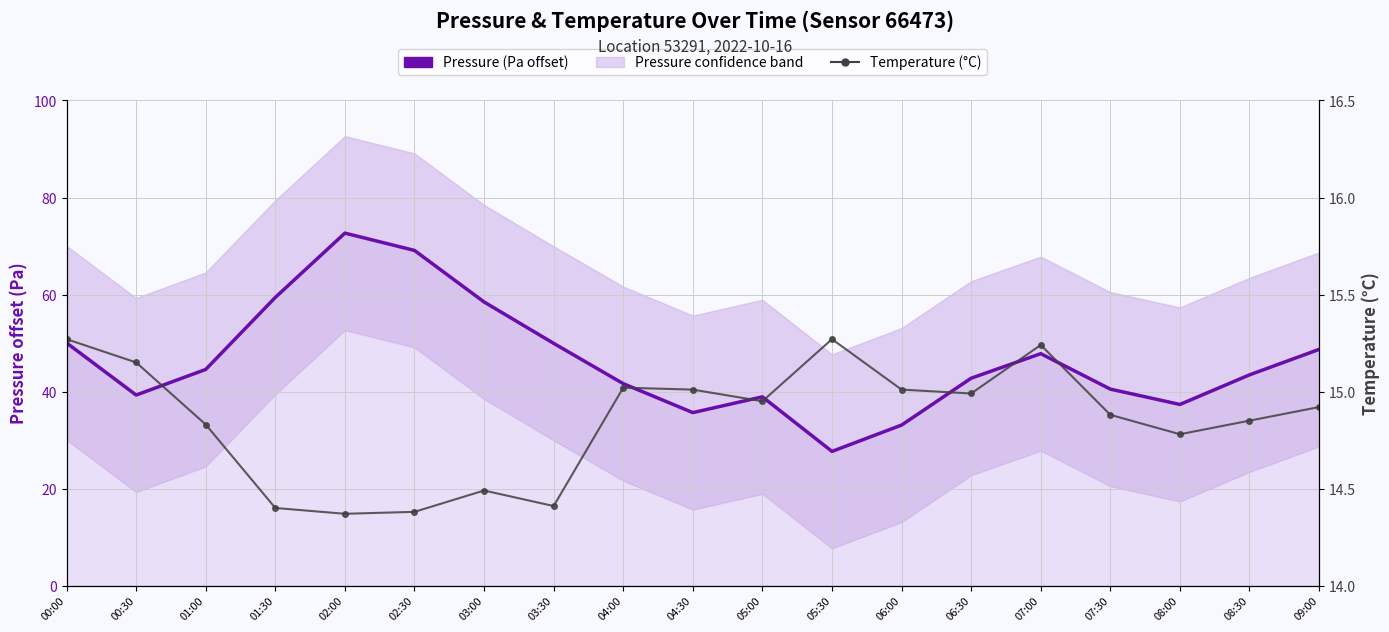

True or false: Temperature (°C) has more than 1 interior local peaks.

True